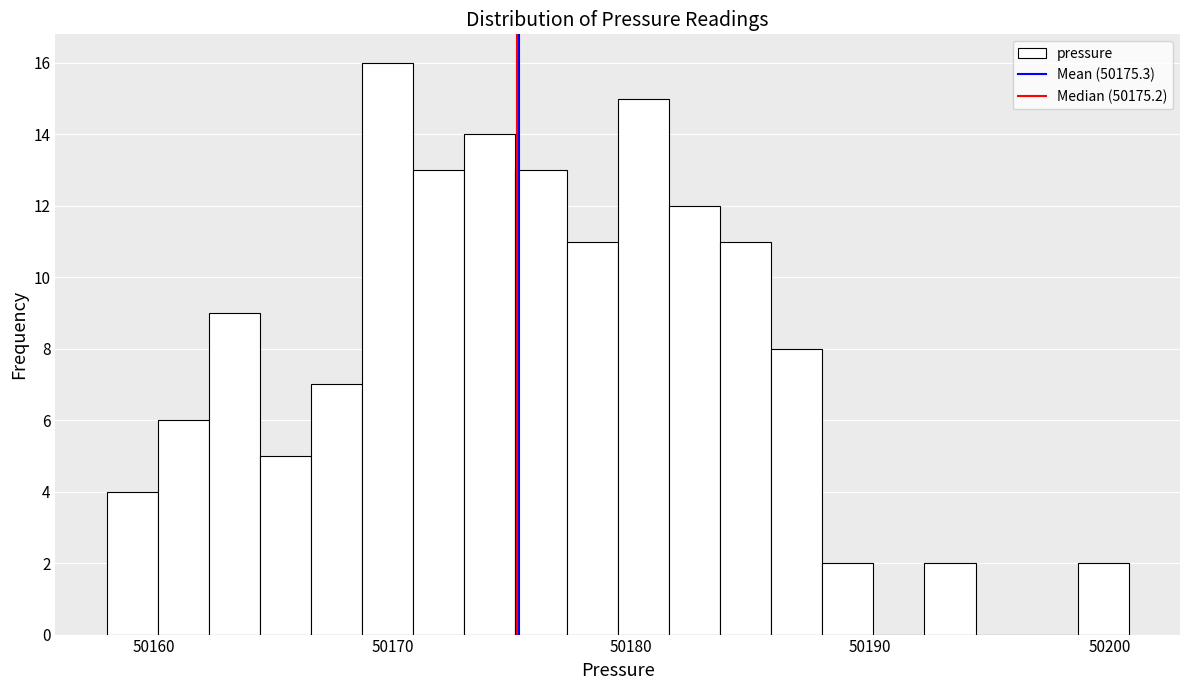

Around what value on the x-axis is the tallest bar? Give the approximate position of its centre, as read against the axis.

50170